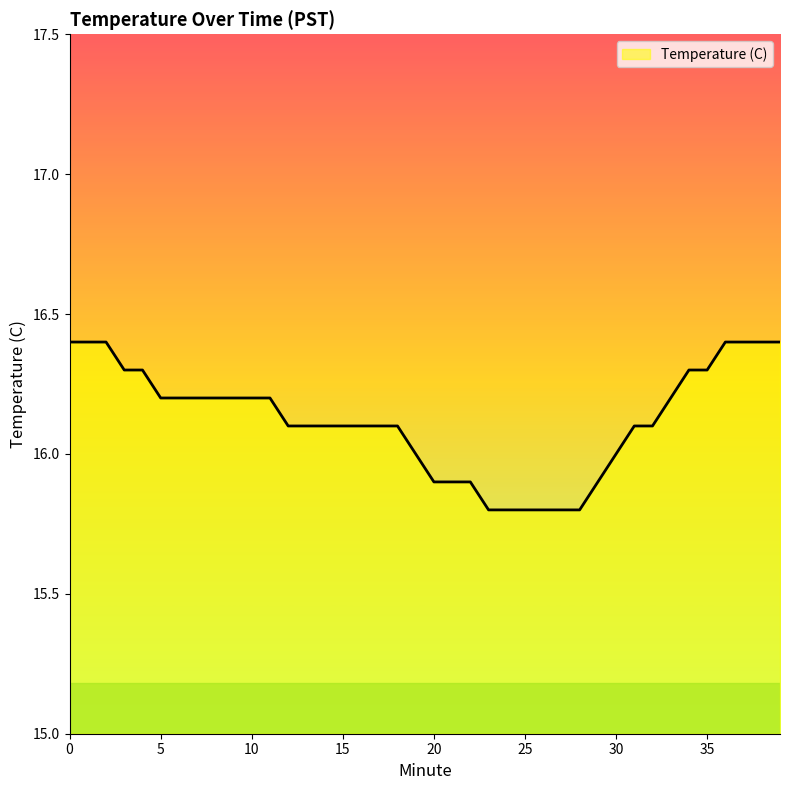

What is the smallest value displayed?

15.8